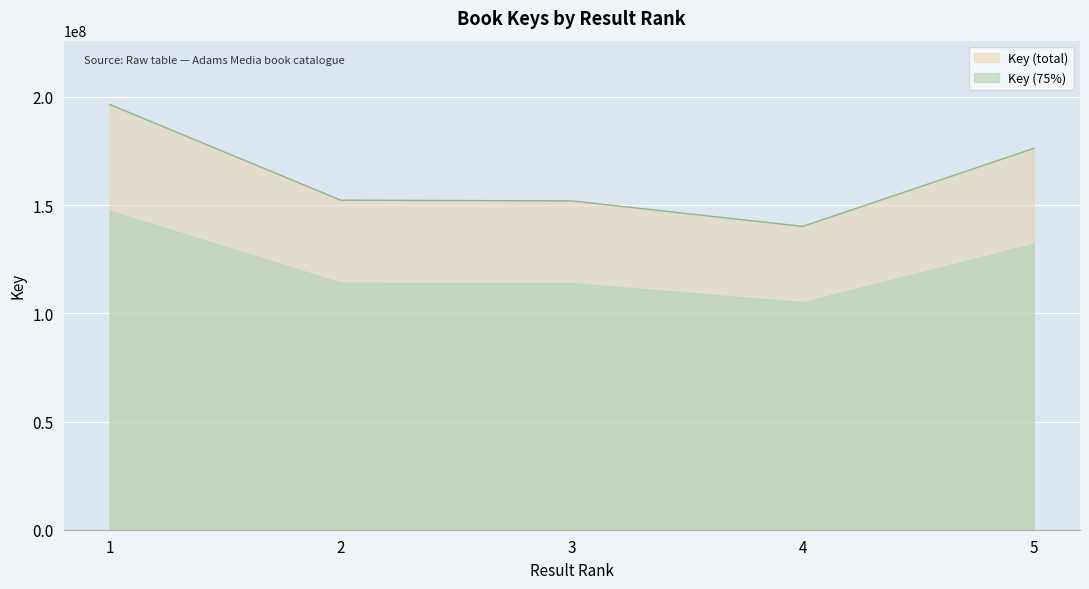

What is the change in value from 1 to 3?

-44563720